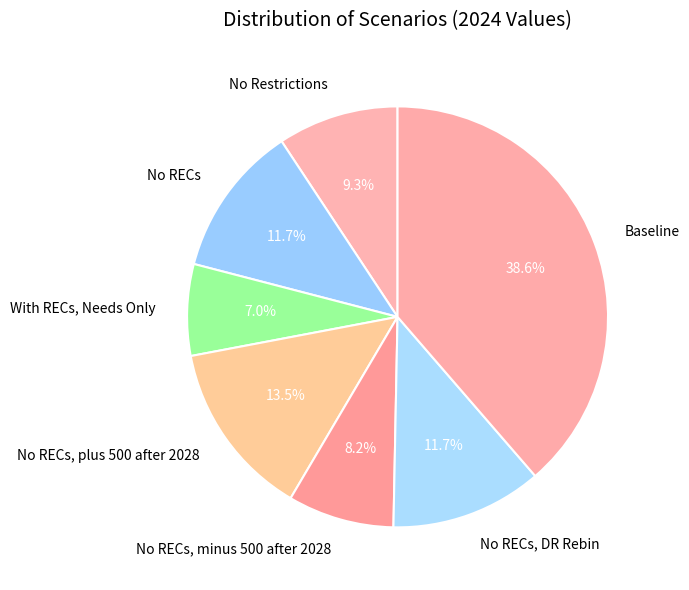

To the nearest percent, what is the difference between the largest and smallest slice percentages?

32%